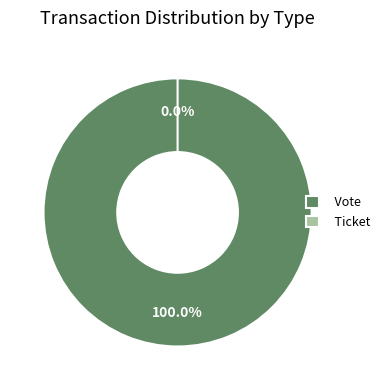

Between Ticket and Vote, which is larger?

Vote